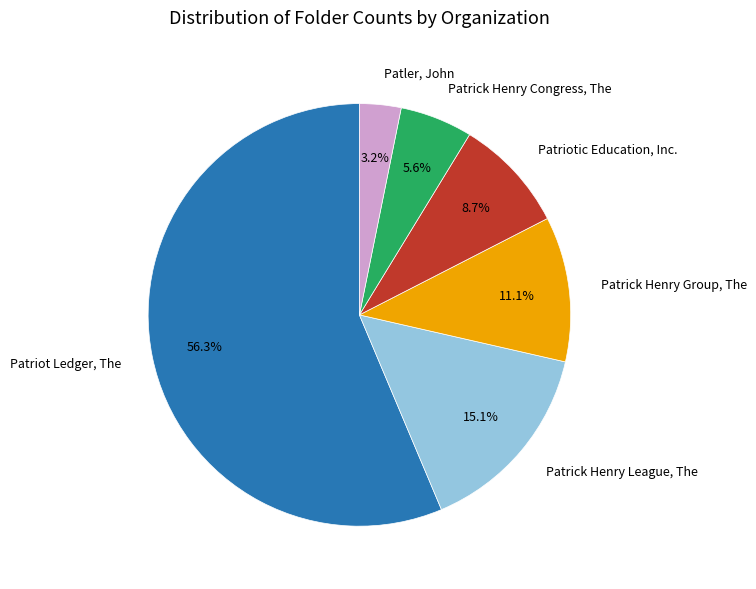

What percentage is NOT represented by Patrick Henry Congress, The?

94.4%